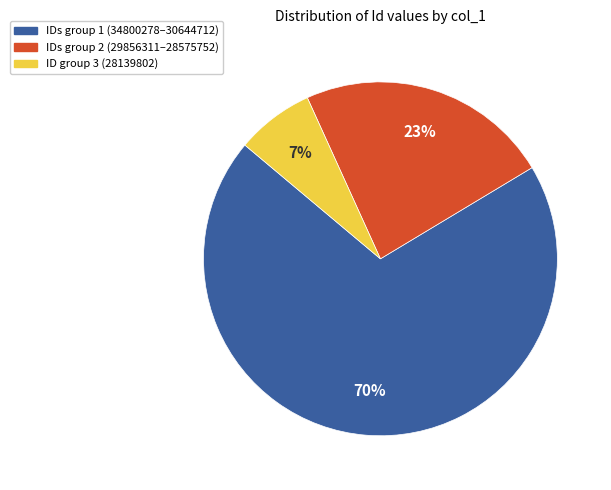

Is the sum of IDs group 2 (29856311–28575752) and ID group 3 (28139802) greater than half?

No